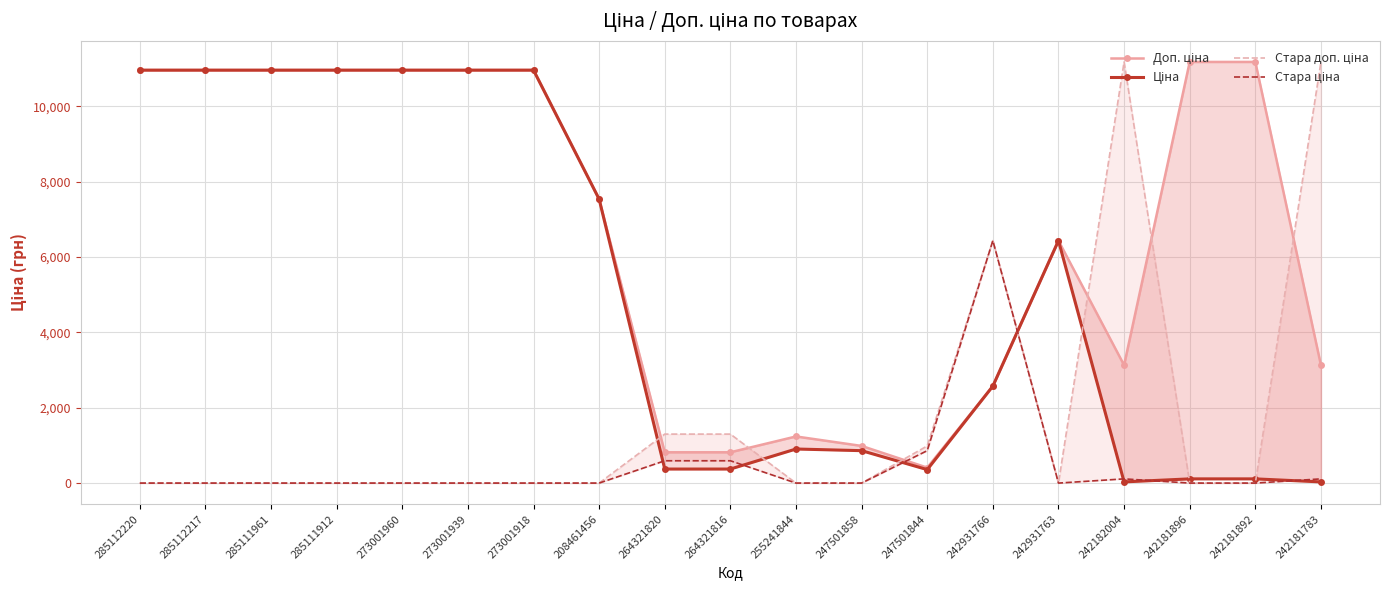

What are all the series names shown in the legend?

Доп. ціна, Ціна, Стара доп. ціна, Стара ціна